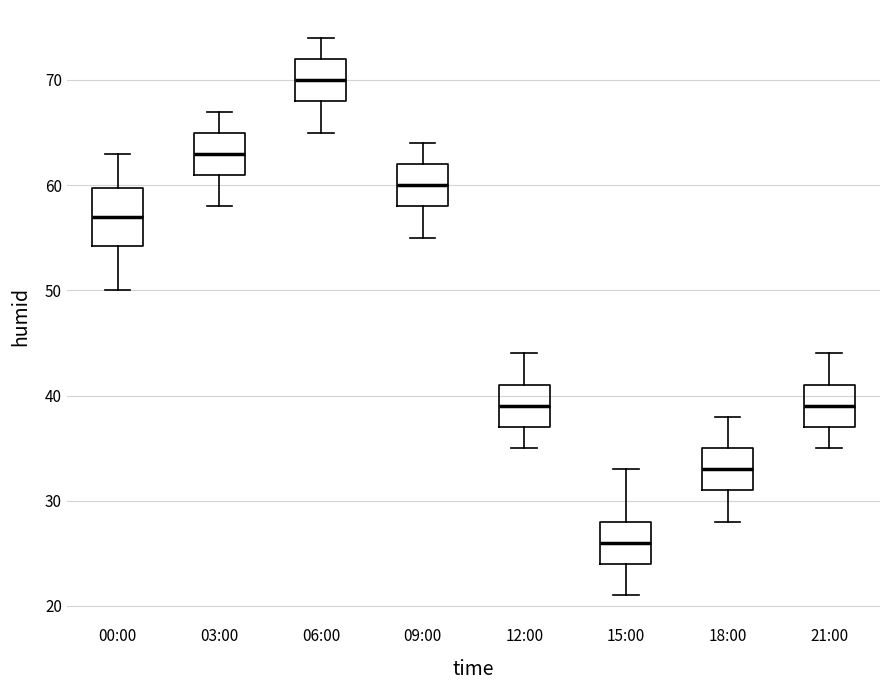

Which box has the lowest median line?

15:00